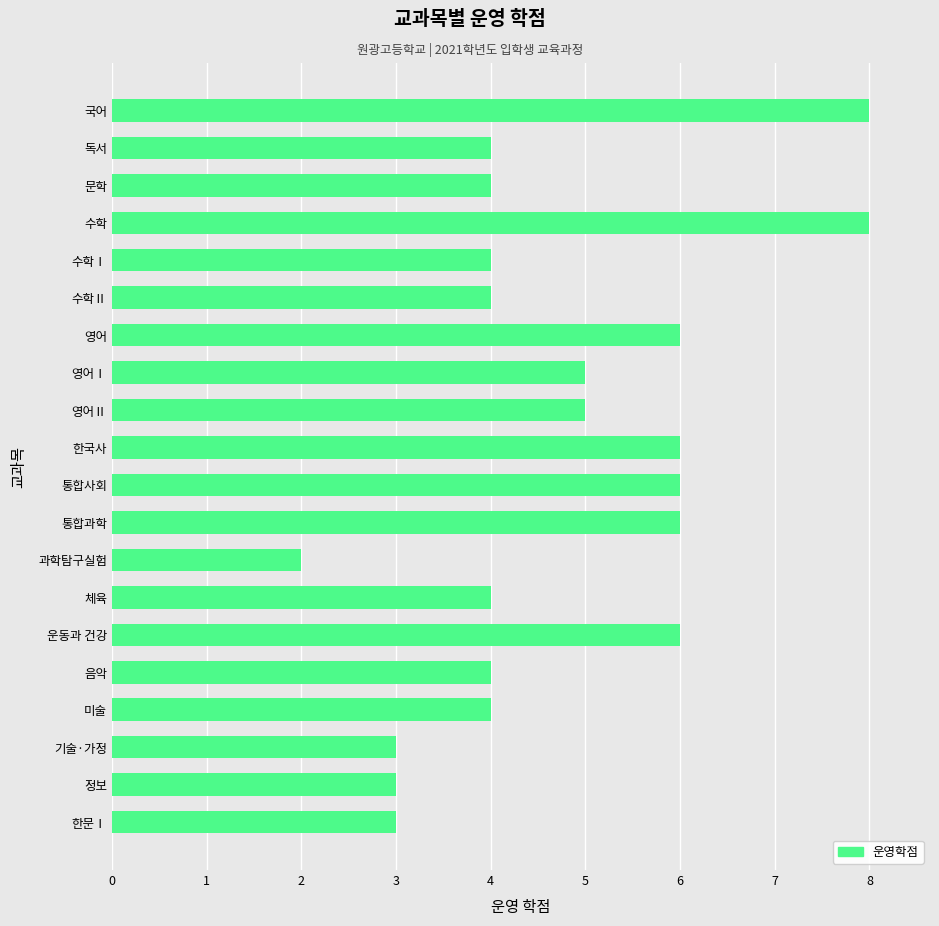

Is it true that the value at 문학 is 6?

False